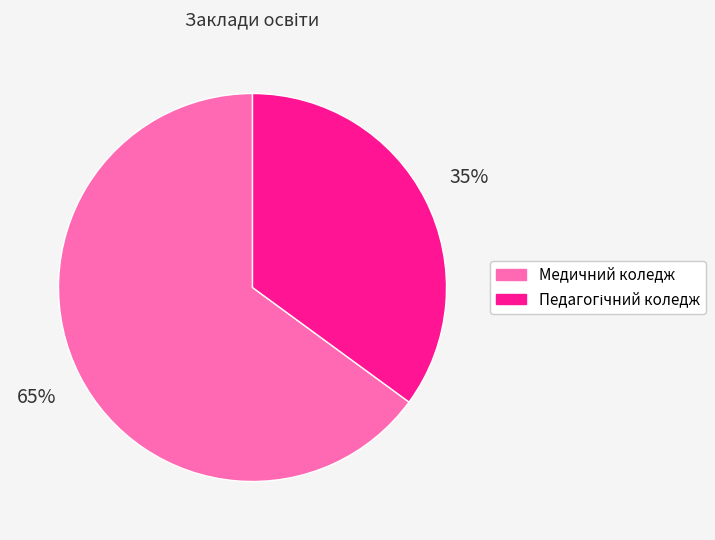

To the nearest percent, what is the difference between the largest and smallest slice percentages?

30%